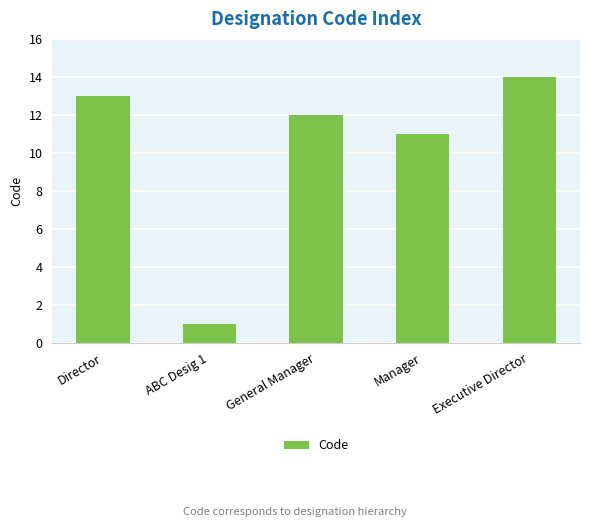

What is the difference between the maximum and minimum values?

13